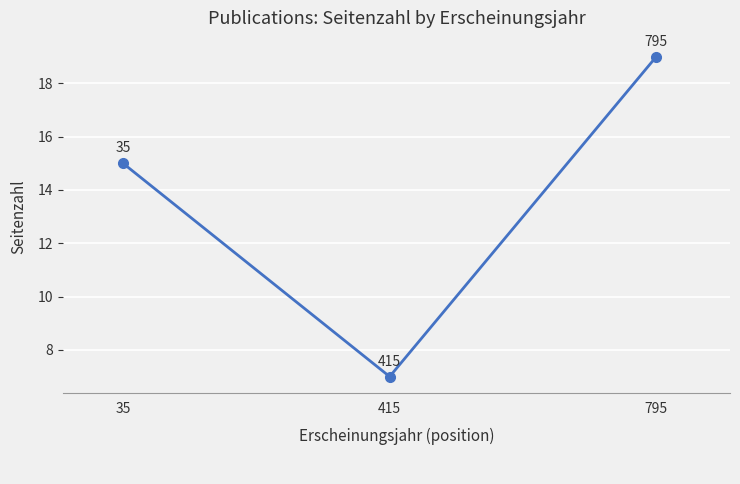

True or false: the data shows 10 at 415.

False